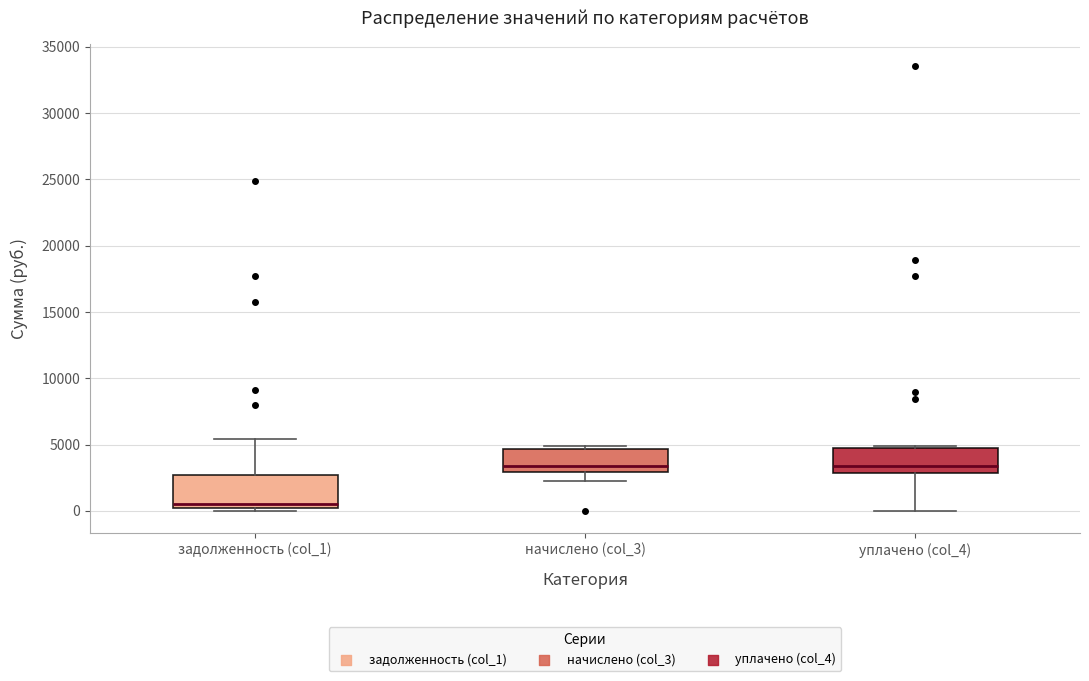

Reading left to right, transcribe this box plot: for each box, give where its median line is, the range the box spans, and where its two whiskers end, as read against the y-axis. The values are not printed on the chart, so give them approximately, as read against the axis.

задолженность (col_1): median 500, box 0 to 2500, whiskers 0 (just below the box's lower edge) to 5500
начислено (col_3): median 3500, box 3000 to 4500, whiskers 2000 to 5000
уплачено (col_4): median 3500, box 3000 to 5000, whiskers 0 to 5000 (just above the box's upper edge)